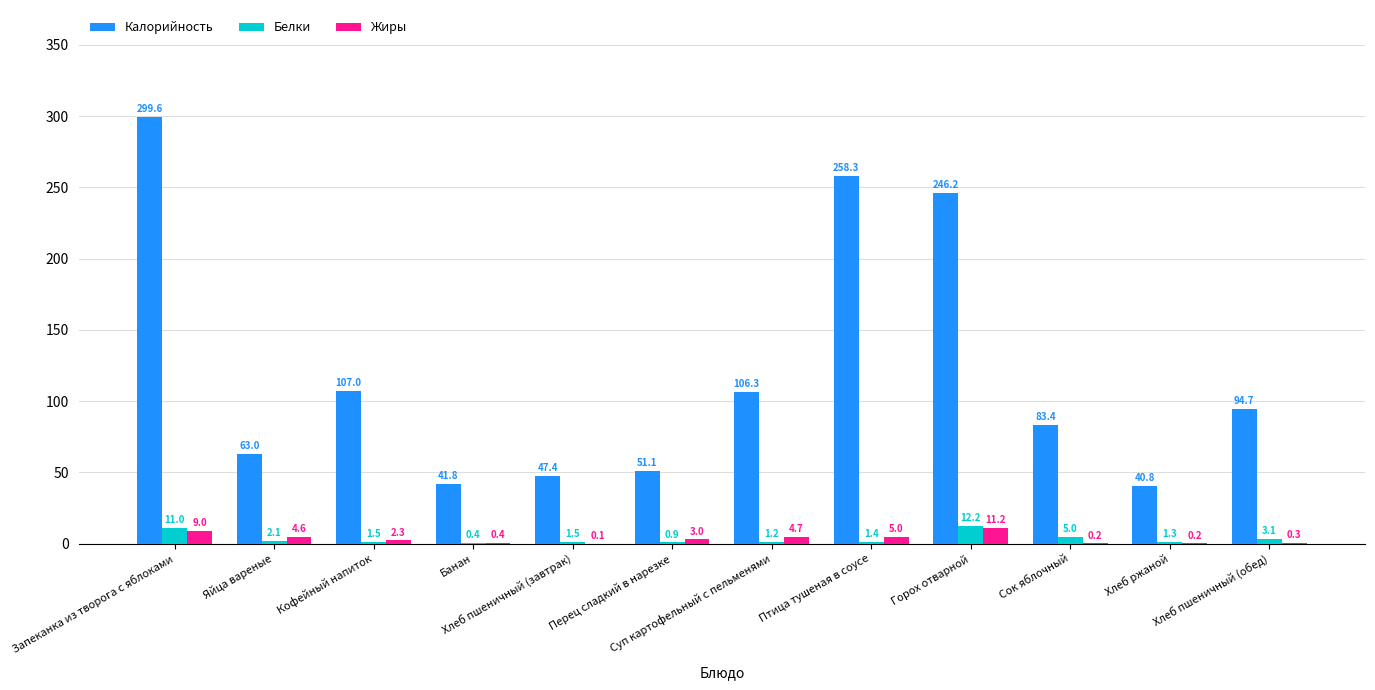

At which category does the chart reach its peak across all series?

Запеканка из творога с яблоками